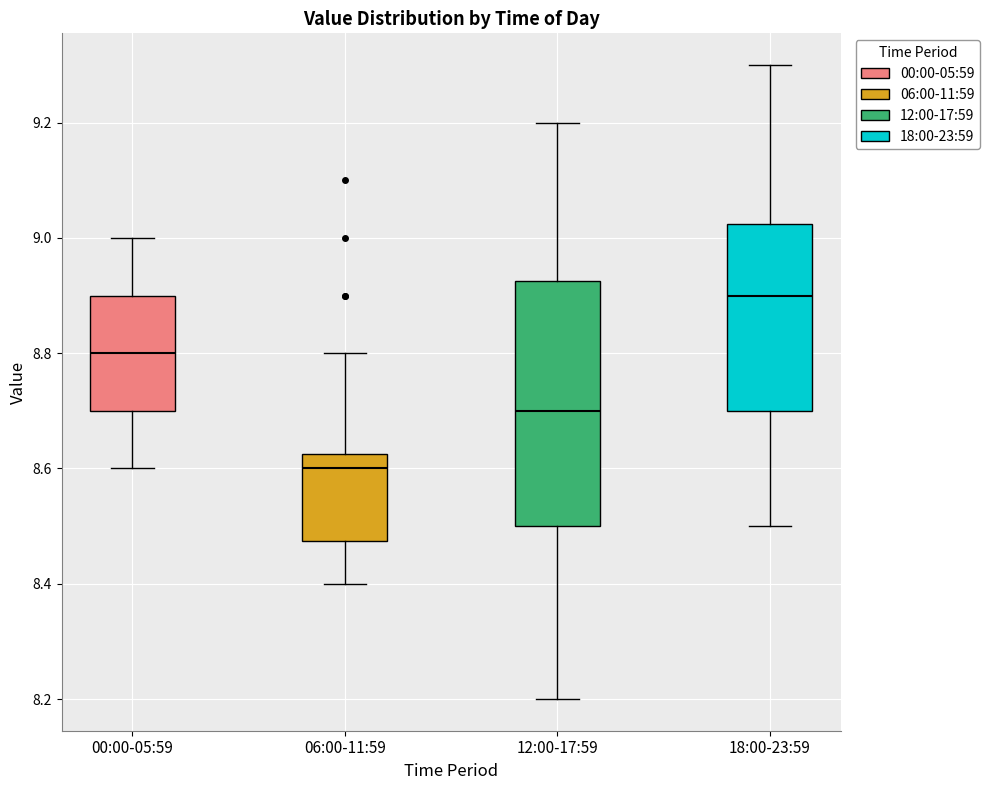

Comparing the boxes themselves (not the whiskers), which one is the tallest?

12:00-17:59